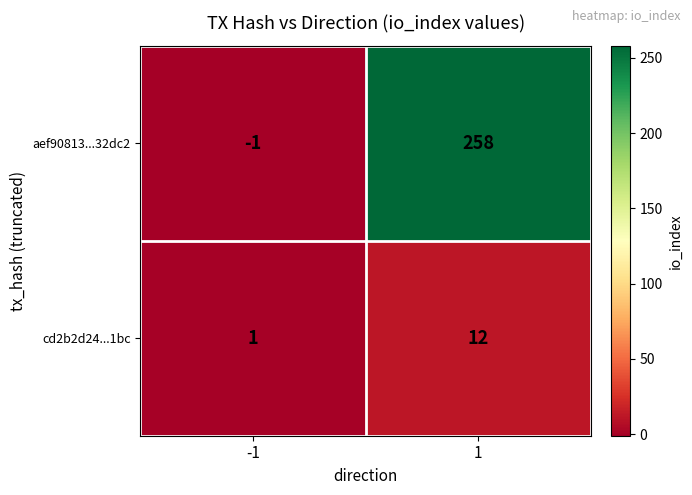

Between -1 and 1, which series saw the biggest shift?

aef90813...32dc2